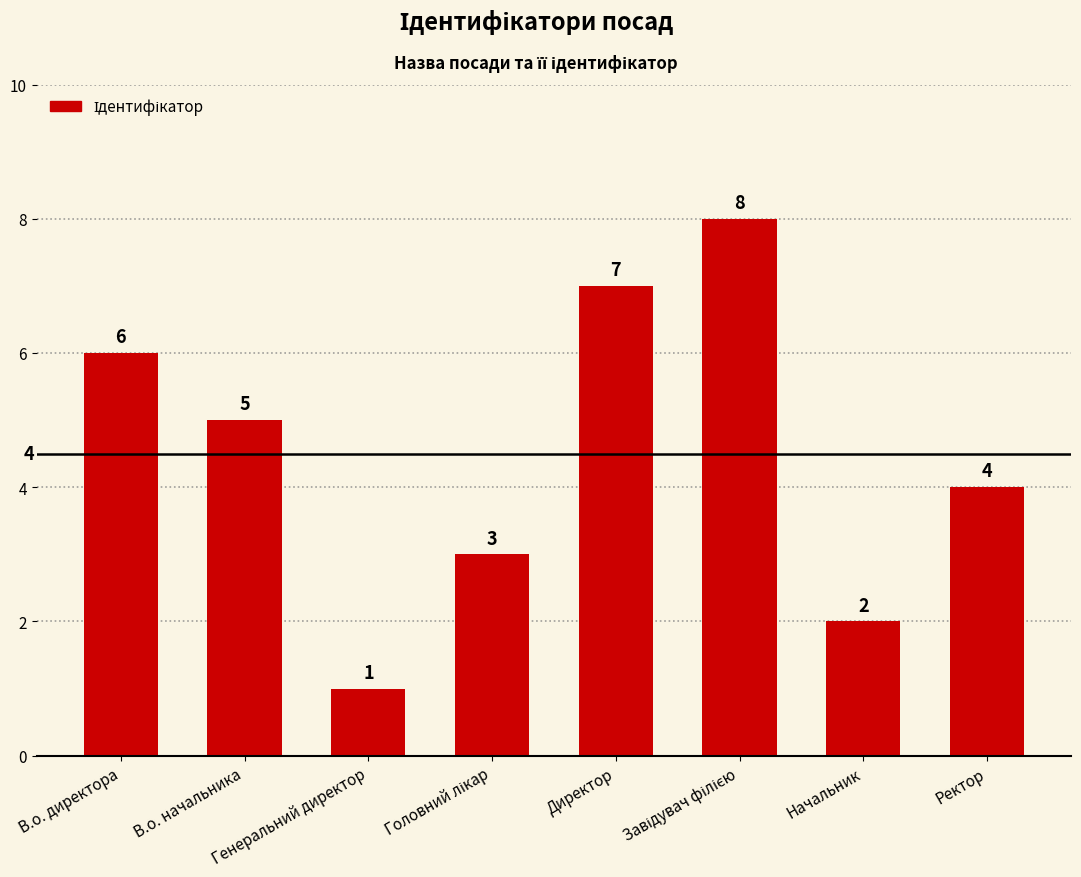

What is the sum of all values?

36